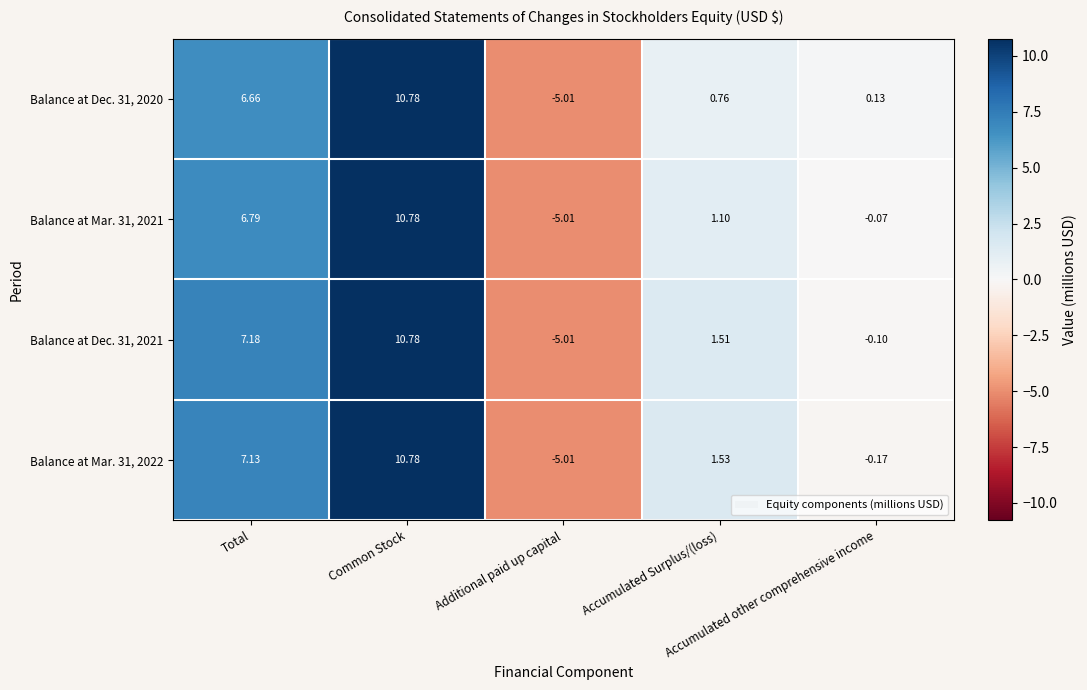

How many categories are shown in the chart?

5